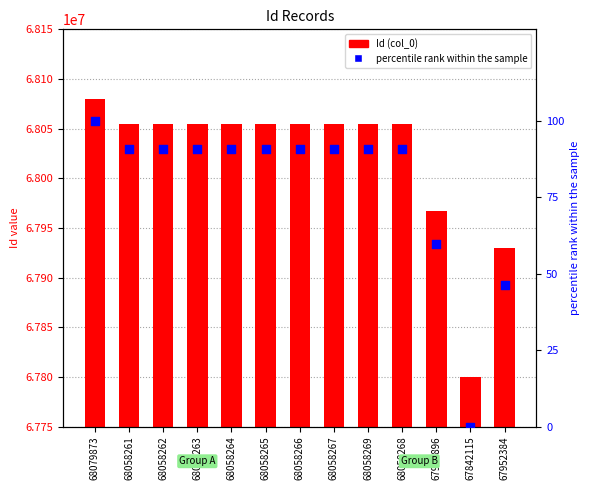

Which series reaches the minimum Y coordinate?

percentile rank within the sample